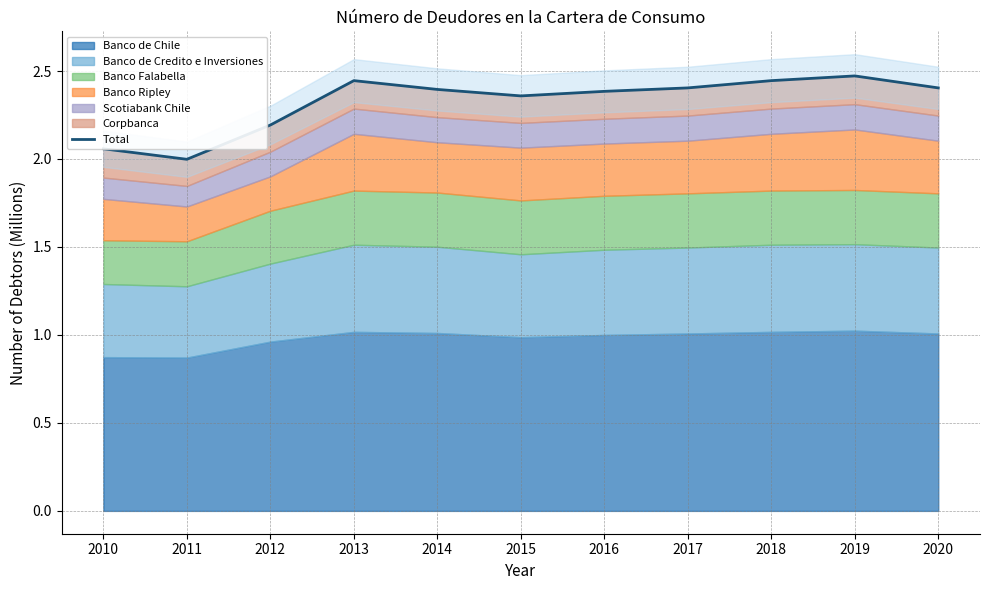

Where is the first local maximum?

2013